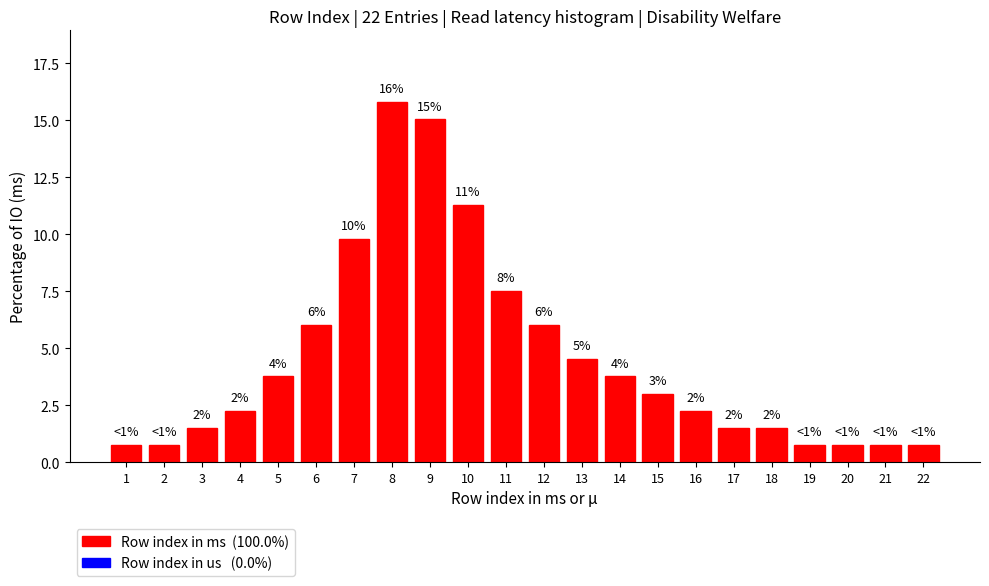

How many bars are there in total?

22